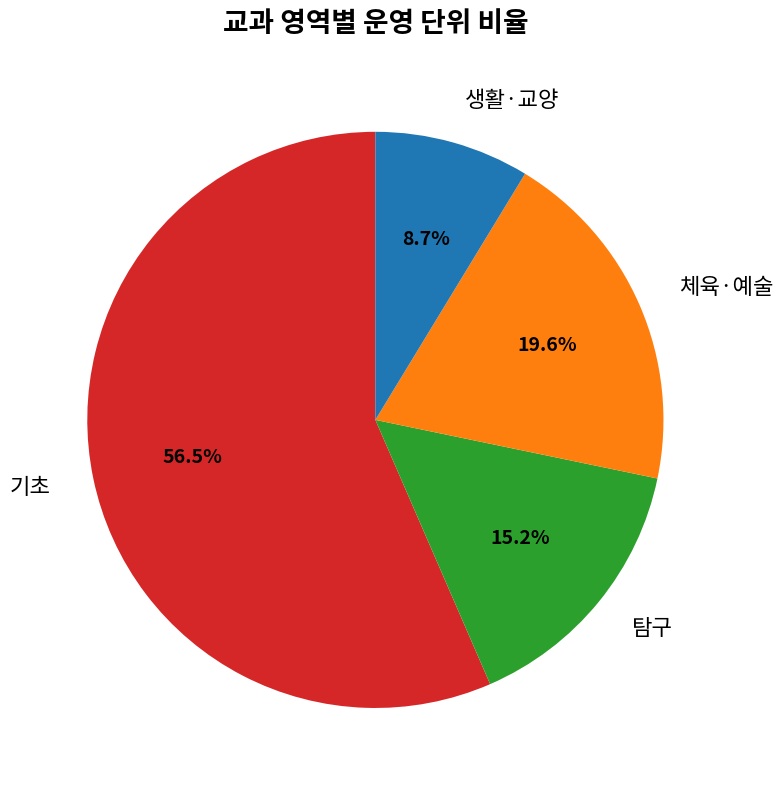

Does 탐구 represent more than half of the total?

No